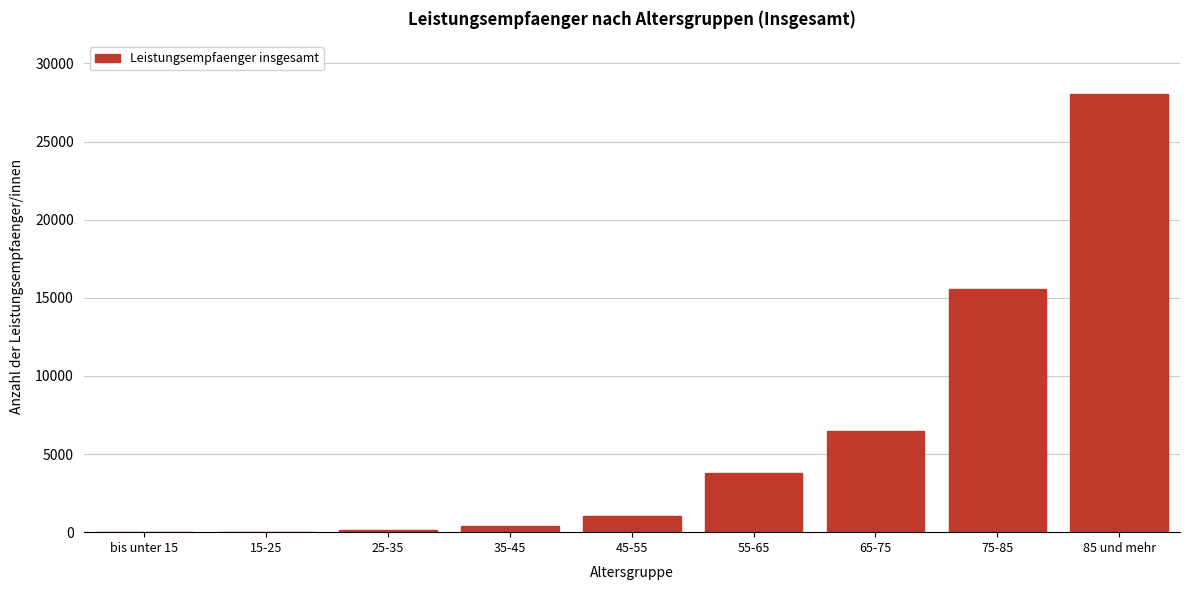

What is the sum of all values?

55545